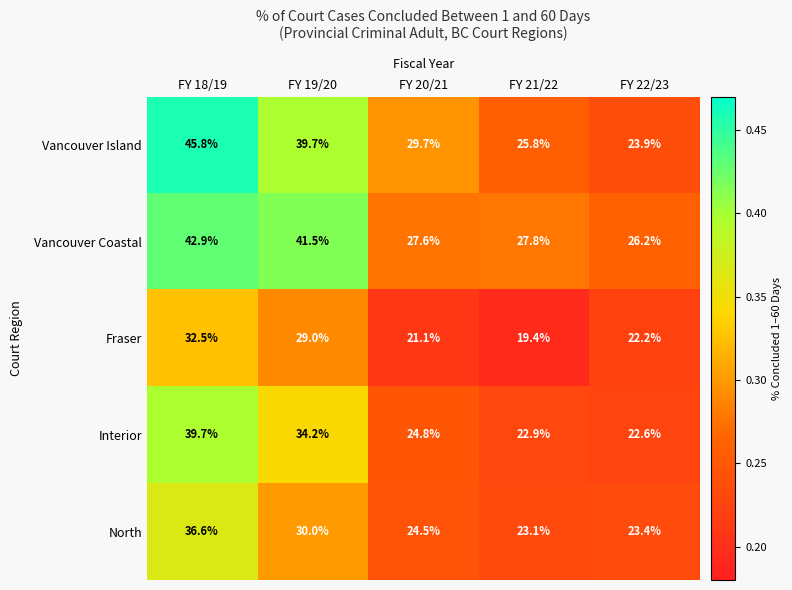

What is the approximate value of Interior at FY 20/21?

24.8